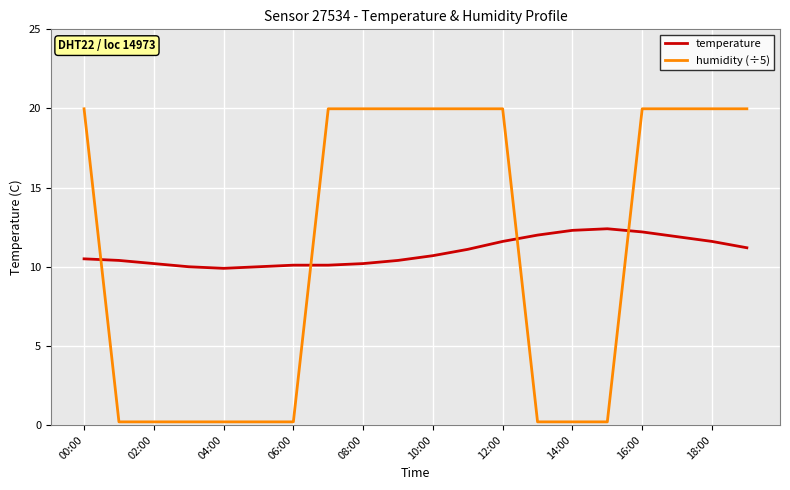

Which series ends up on top after the final intersection of humidity (÷5) and temperature?

humidity (÷5)